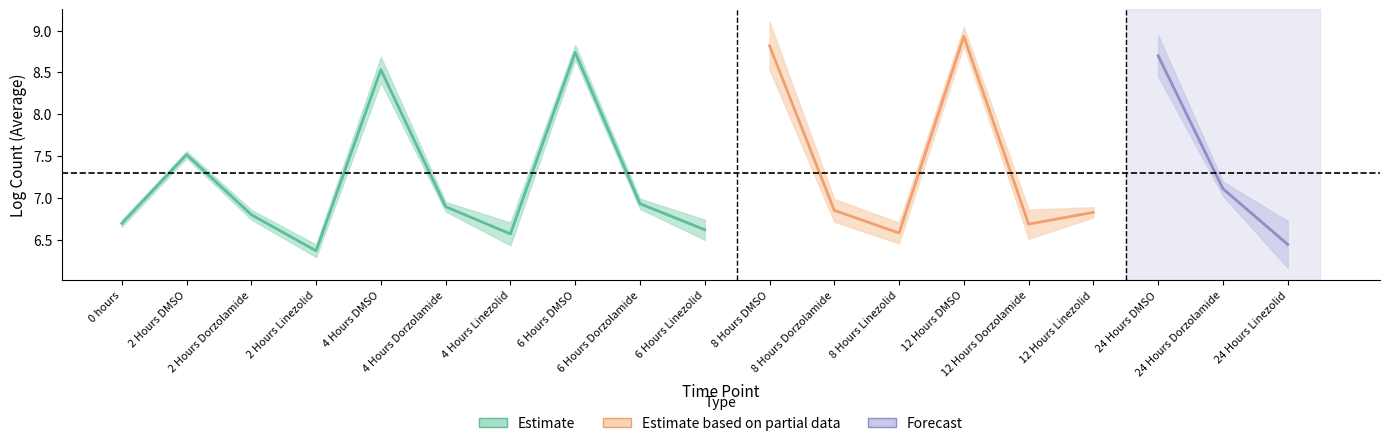

True or false: Average and StDev cross at least once.

False